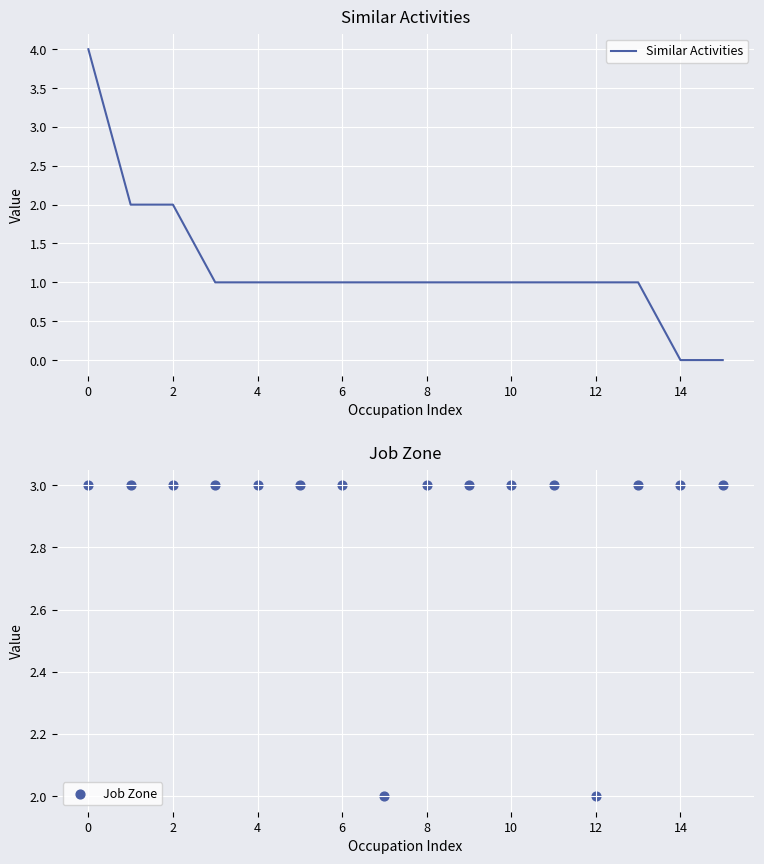

Which series reaches the minimum Y coordinate?

Similar Activities